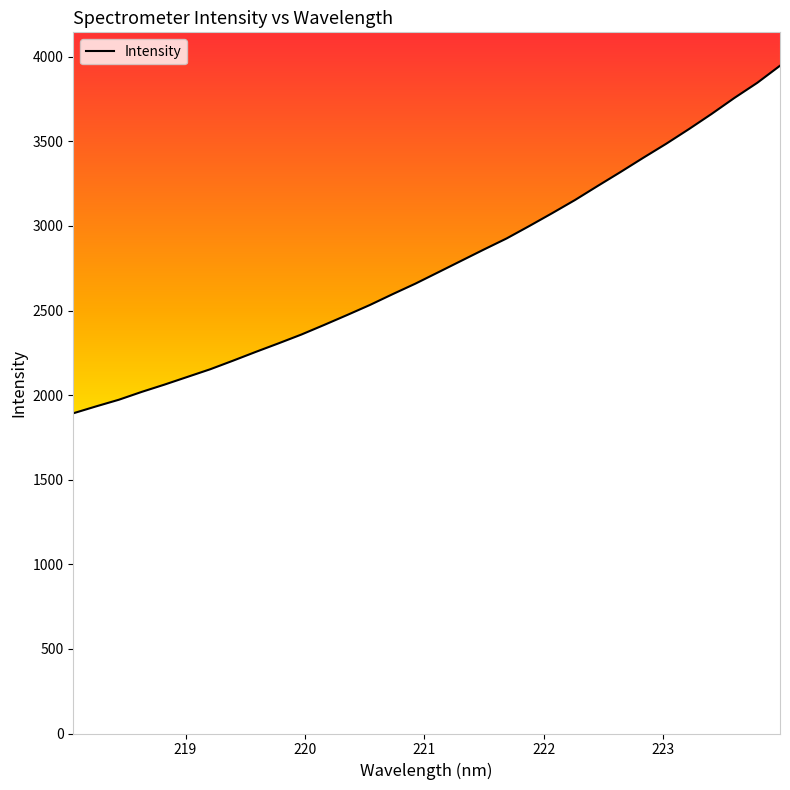

What is the maximum value shown in the chart?

3947.4